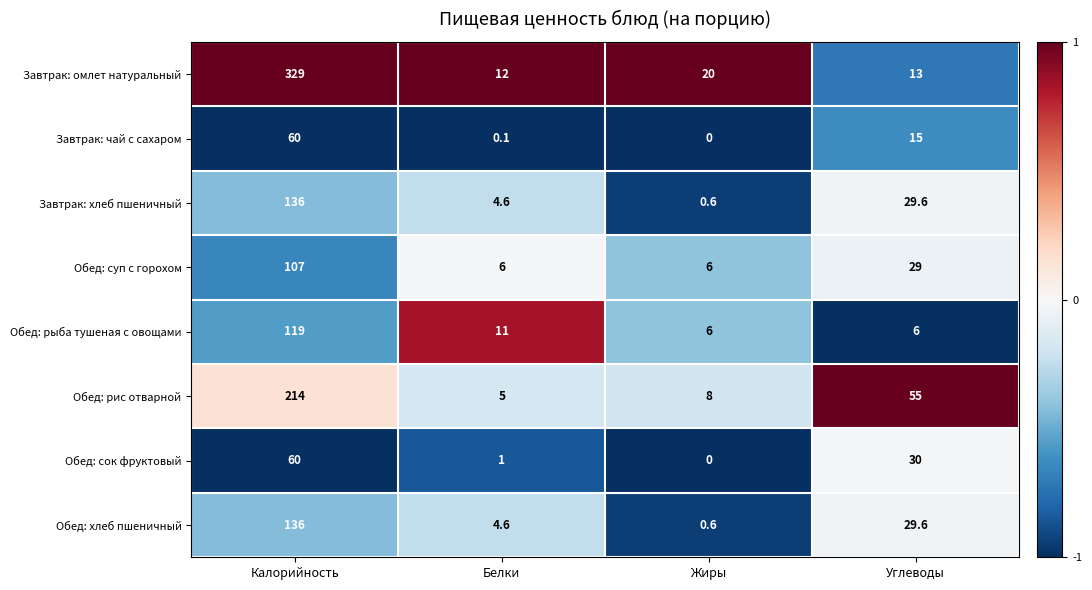

What is the total value across all series at Жиры?

41.2